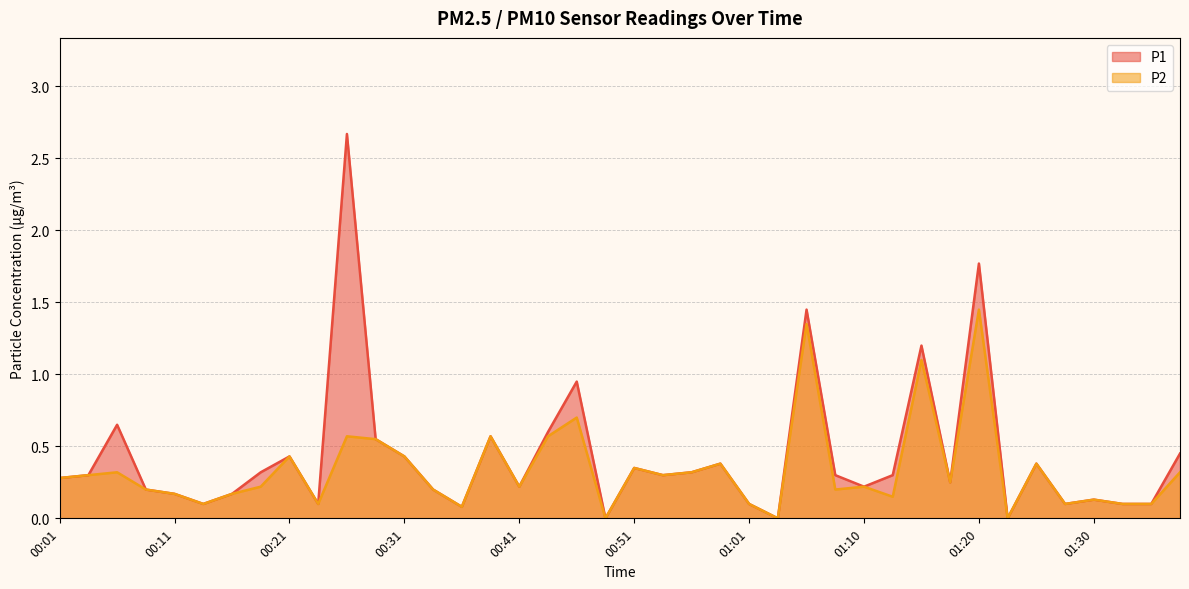

How many lines are shown in the chart?

2